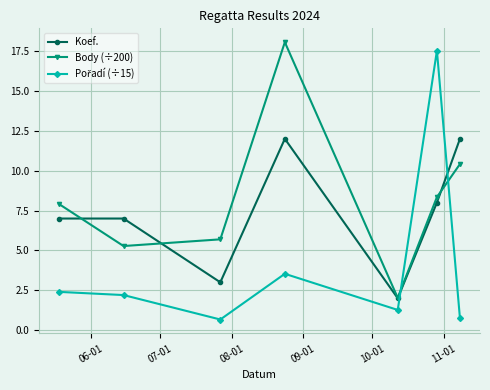

True or false: Koef. has more than 2 points higher than both neighbors.

False